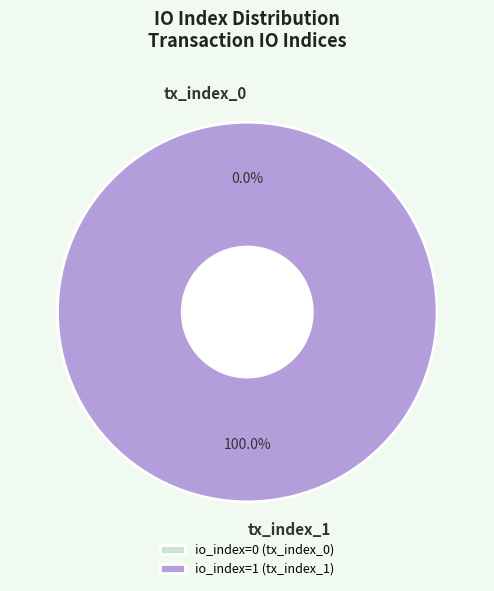

Which category has the biggest portion of the pie?

tx_index_1